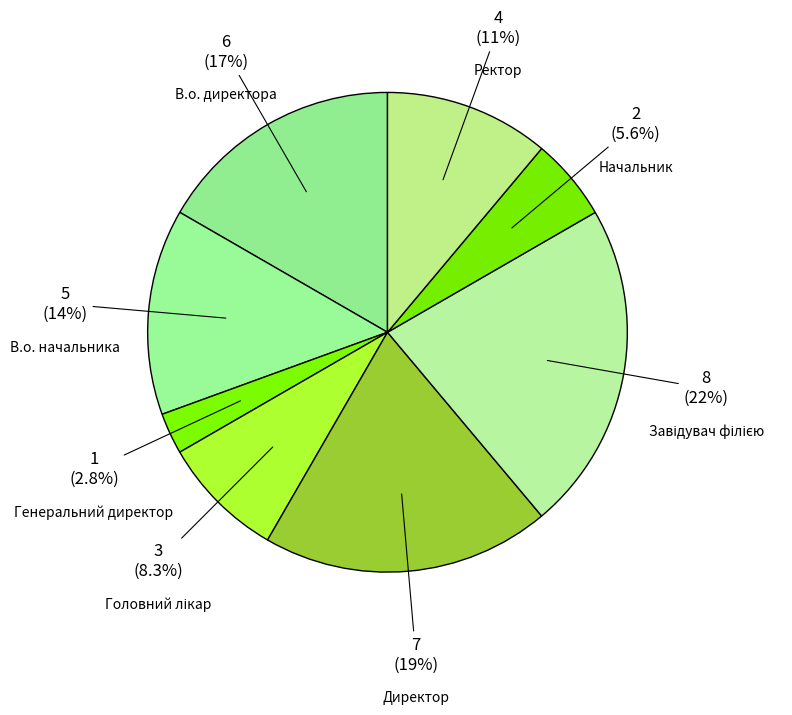

What is the smallest slice in the pie chart?

Генеральний директор